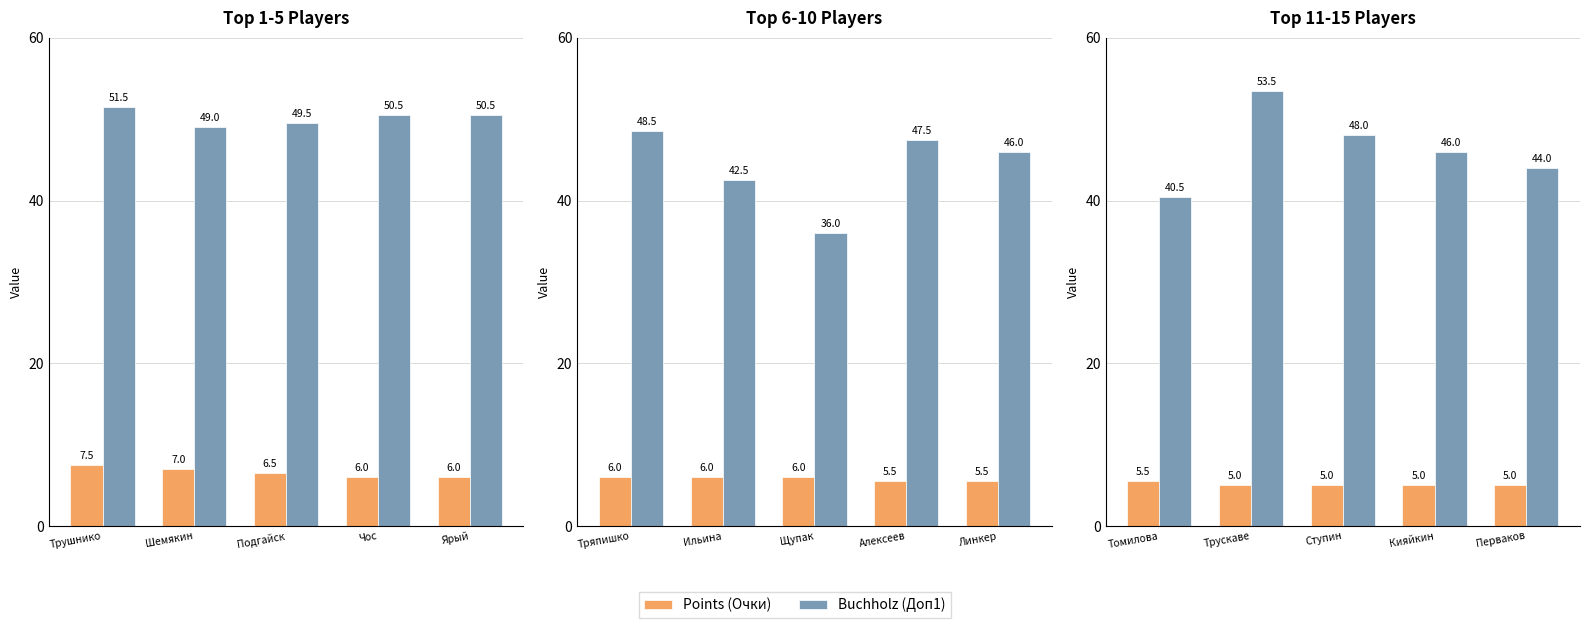

What are all the series names shown in the legend?

Points (Очки), Buchholz (Доп1)